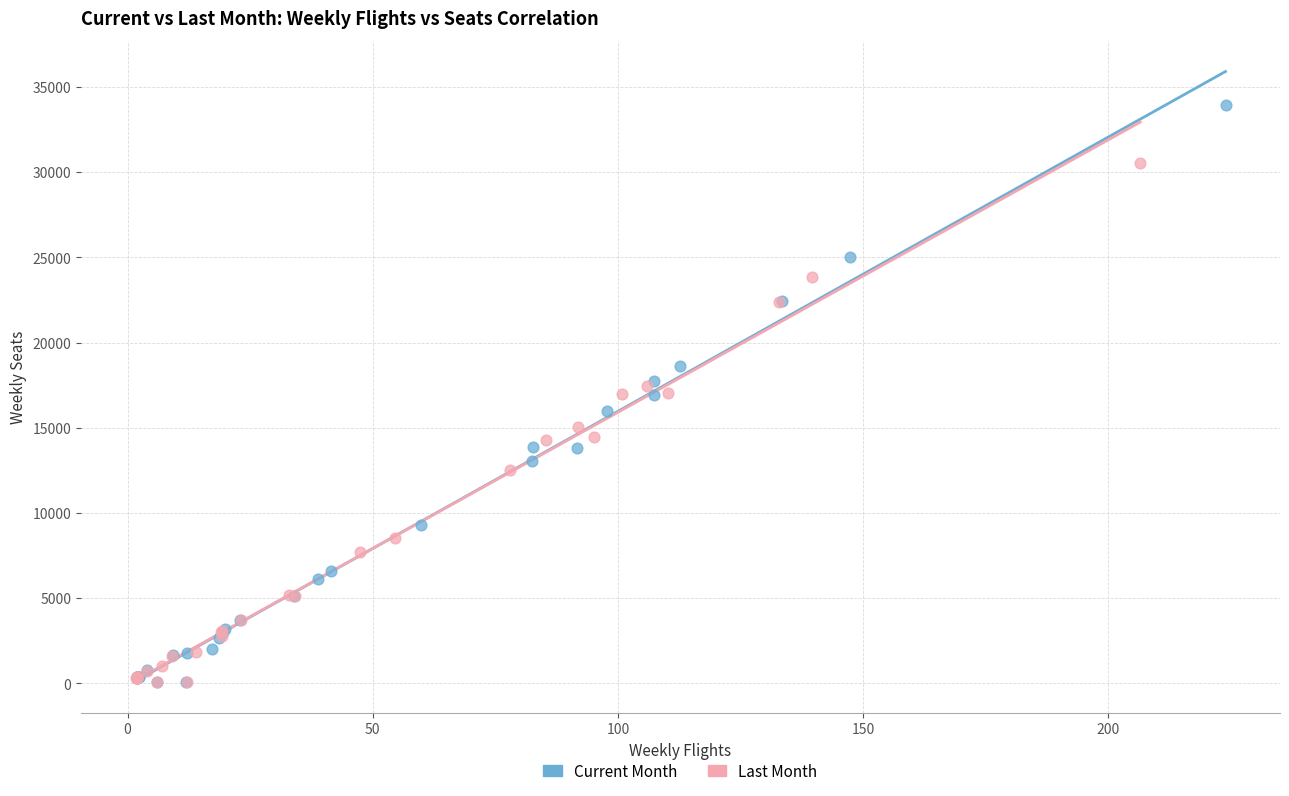

Which series contains the highest Y value?

Current Month